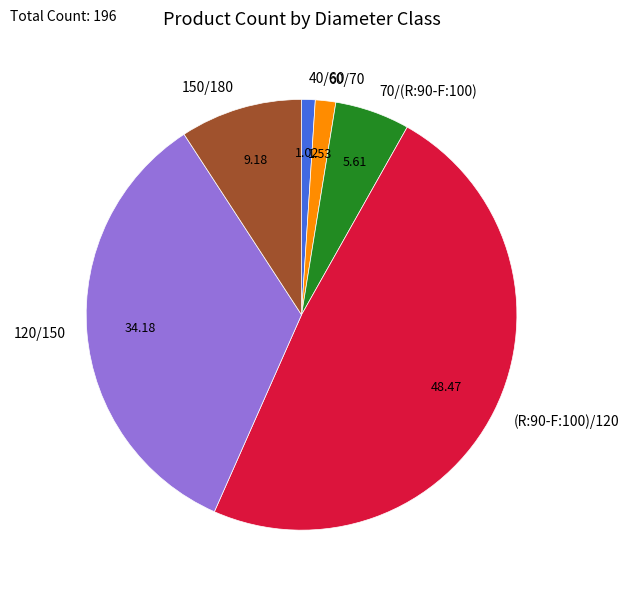

Do 120/150 and 60/70 together represent more than half of the pie?

No